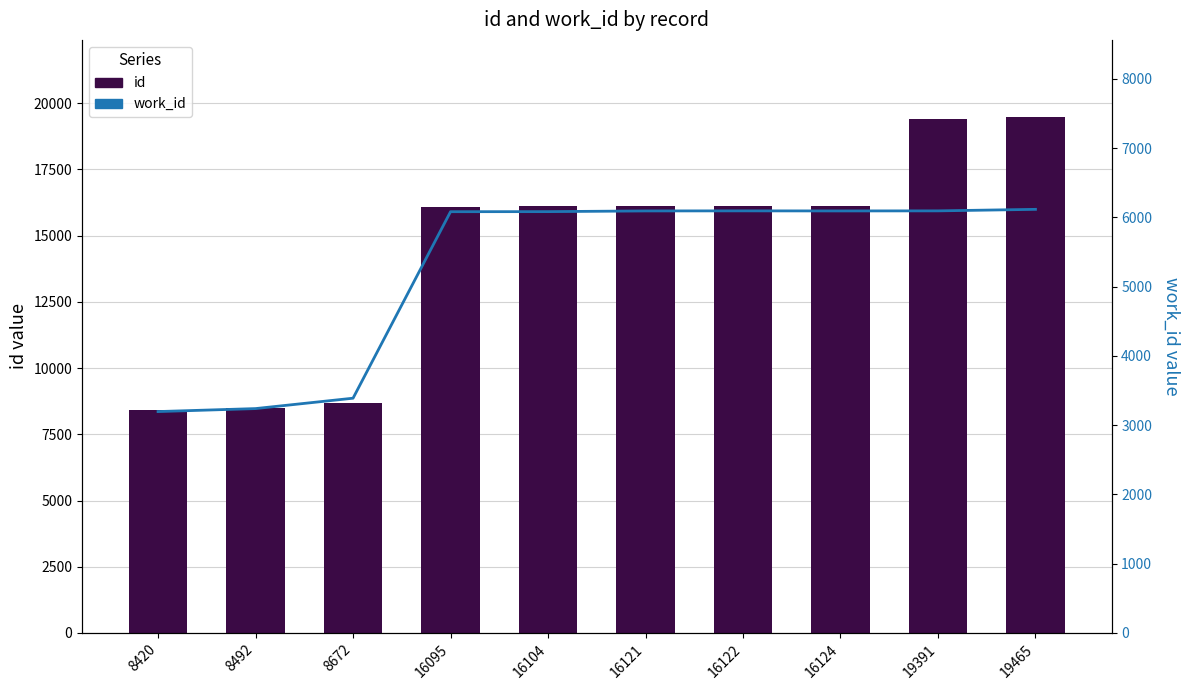

Rank the series at 16121 from lowest to highest value.

work_id, id